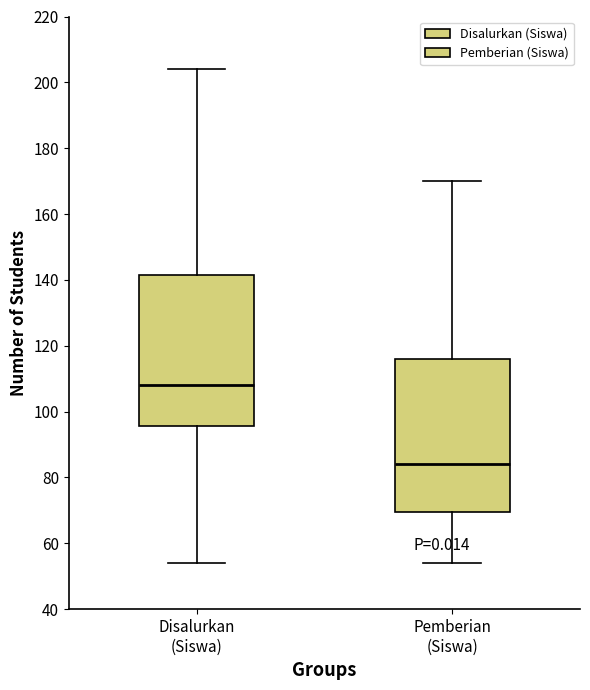

Where is the lower edge of the box for Pemberian (Siswa) on the y-axis? The values are not printed on the chart, so give them approximately, as read against the axis.

70